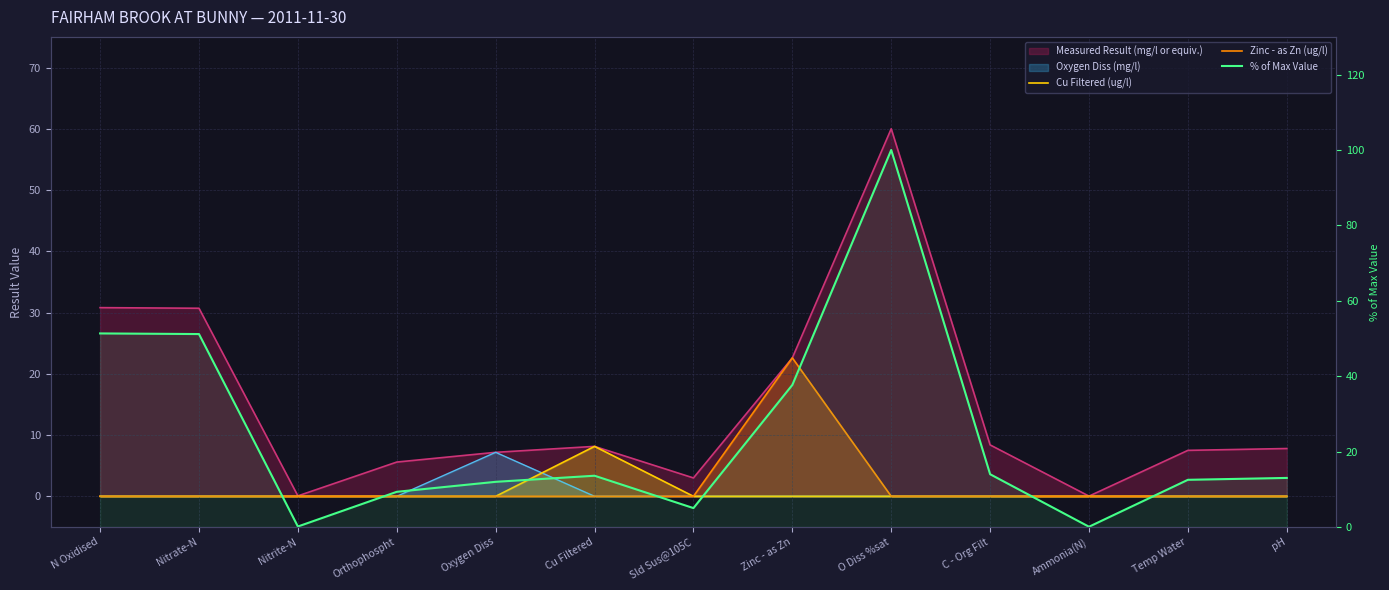

What is the difference between the maximum and minimum values in the Zinc - as Zn (ug/l) series?

22.6